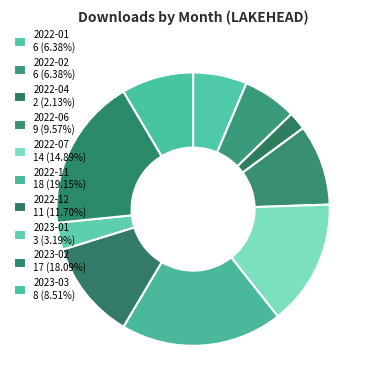

How many slices are in this pie chart?

10